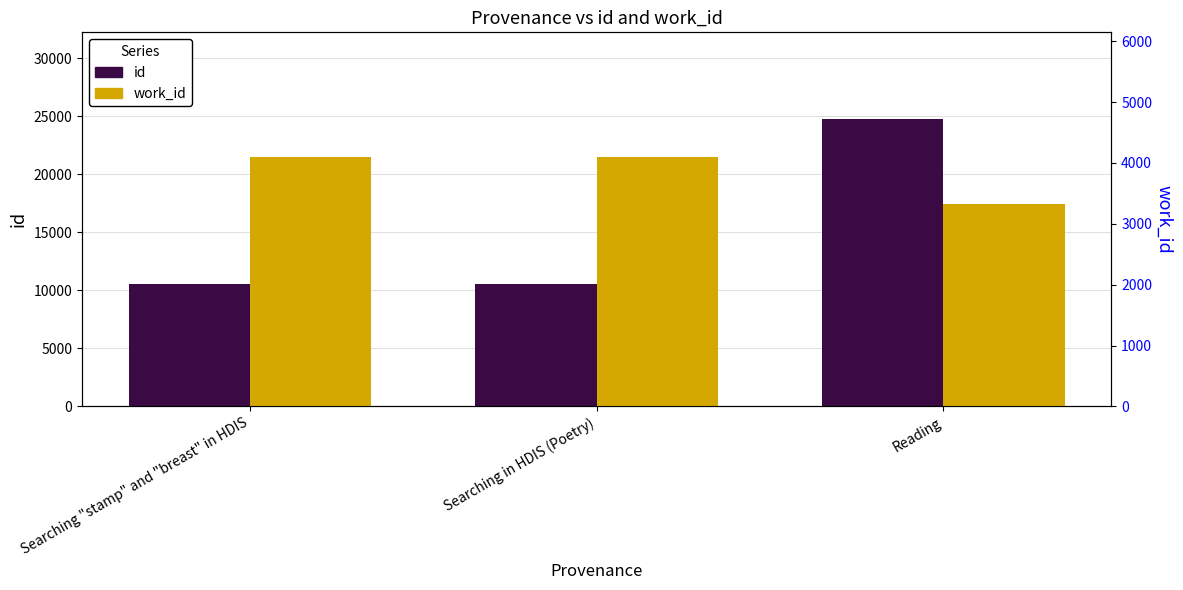

Are the bars grouped side by side (vs. stacked)?

Yes